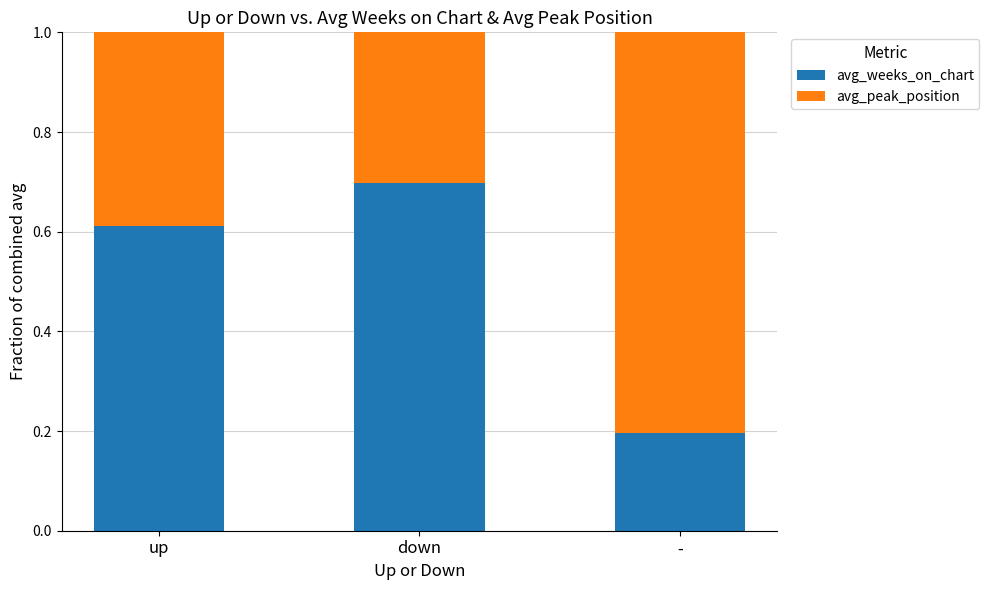

What is the difference between the maximum and second lowest values in the avg_weeks_on_chart series?

0.1